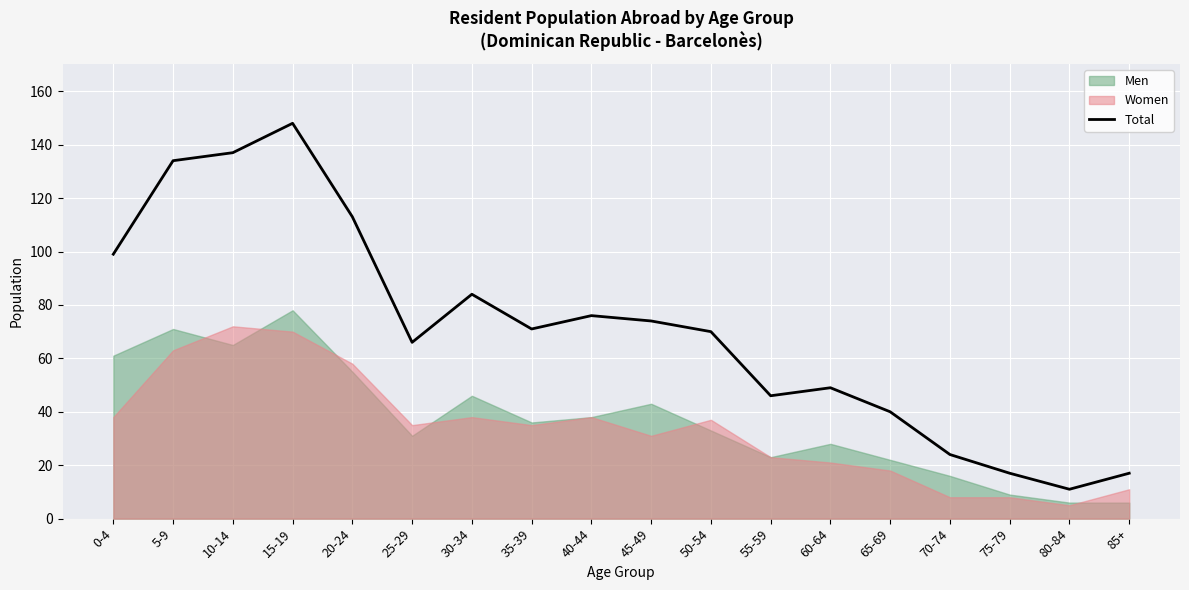

What is the sum of the values at 40-44 and 55-59?

122